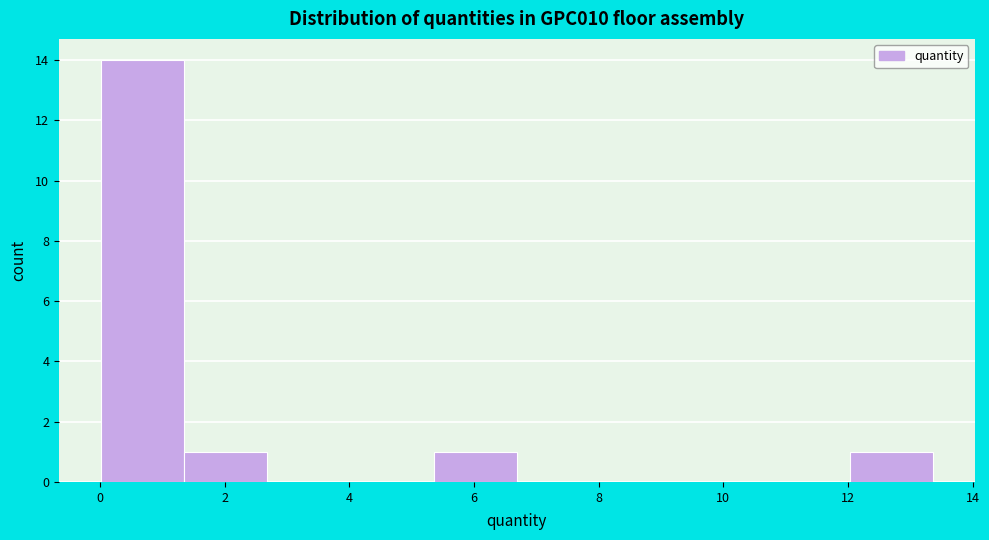

Reading left to right, list every bar in this chart as the range it spans on the x-axis followed by its height. Neither the bar edges nor the heights are printed on the chart, so give them approximately, as read against the axes.

0.0 to 1.4: 14
1.4 to 2.6: 1
2.6 to 4.0: 0
4.0 to 5.4: 0
5.4 to 6.6: 1
6.6 to 8.0: 0
8.0 to 9.4: 0
9.4 to 10.6: 0
10.6 to 12.0: 0
12.0 to 13.4: 1